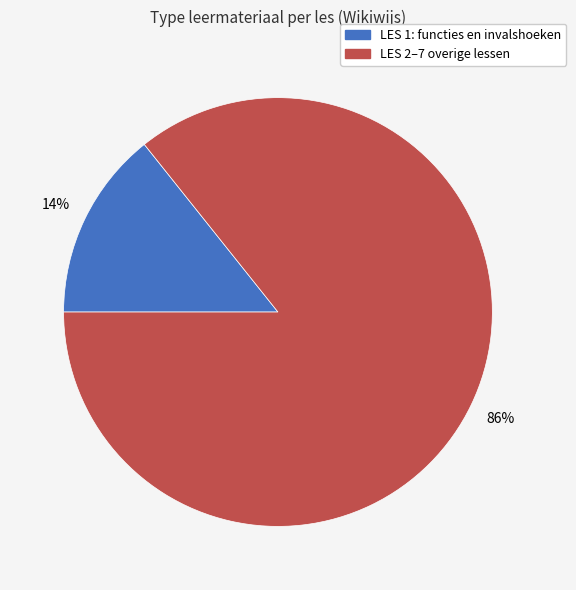

Count the number of slices in the pie.

2